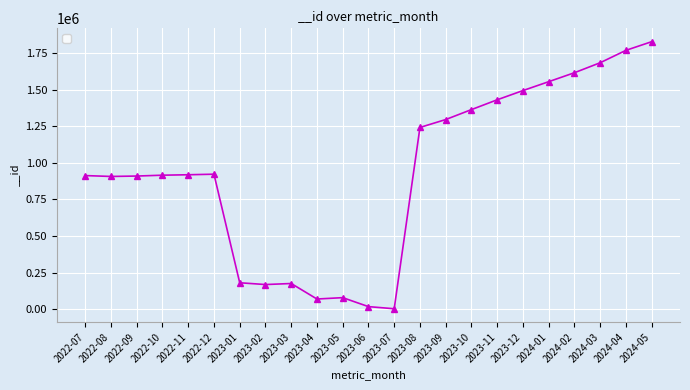

True or false: the data has more than 0 interior local peaks.

True